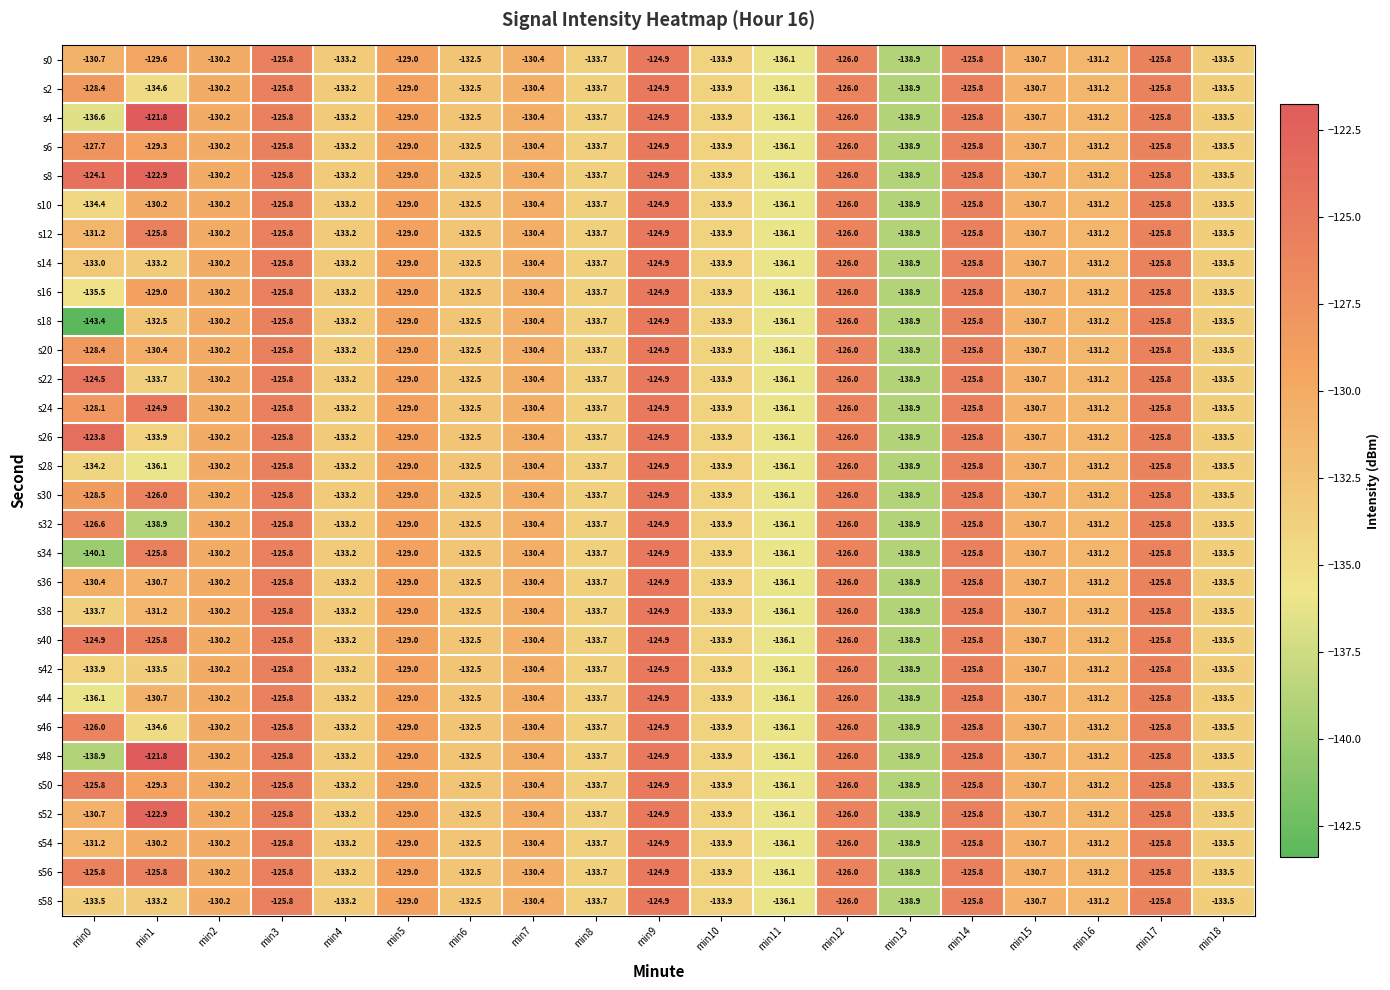

The value of s38 at min8 is -133.7. True or false?

True